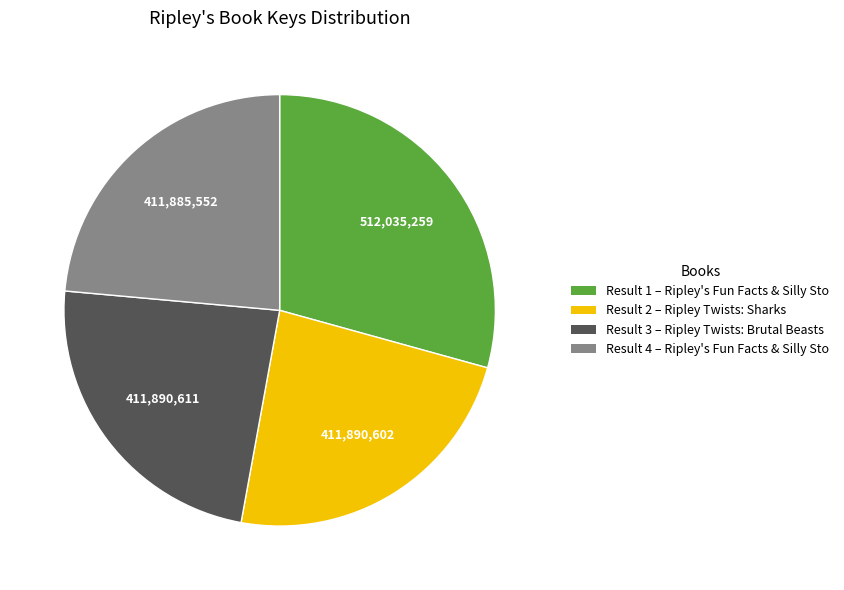

Does any single category account for the majority?

No